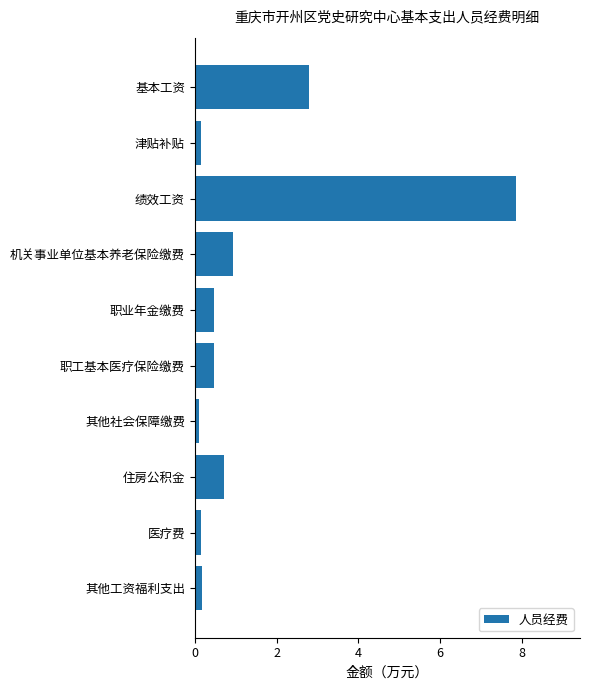

Between 职业年金缴费 and 住房公积金, which is larger?

住房公积金